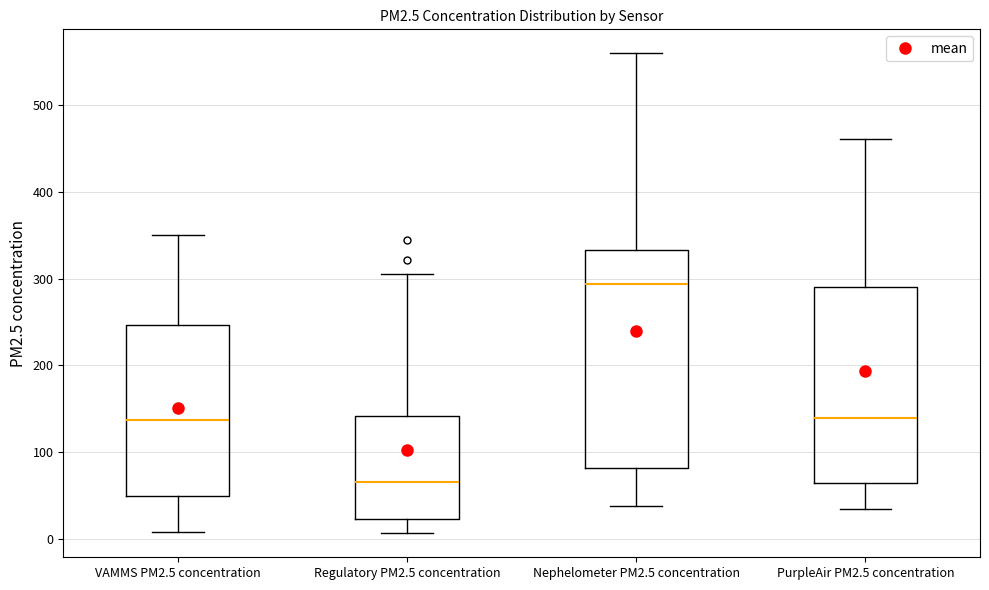

Which box has the lowest median line?

Regulatory PM2.5 concentration